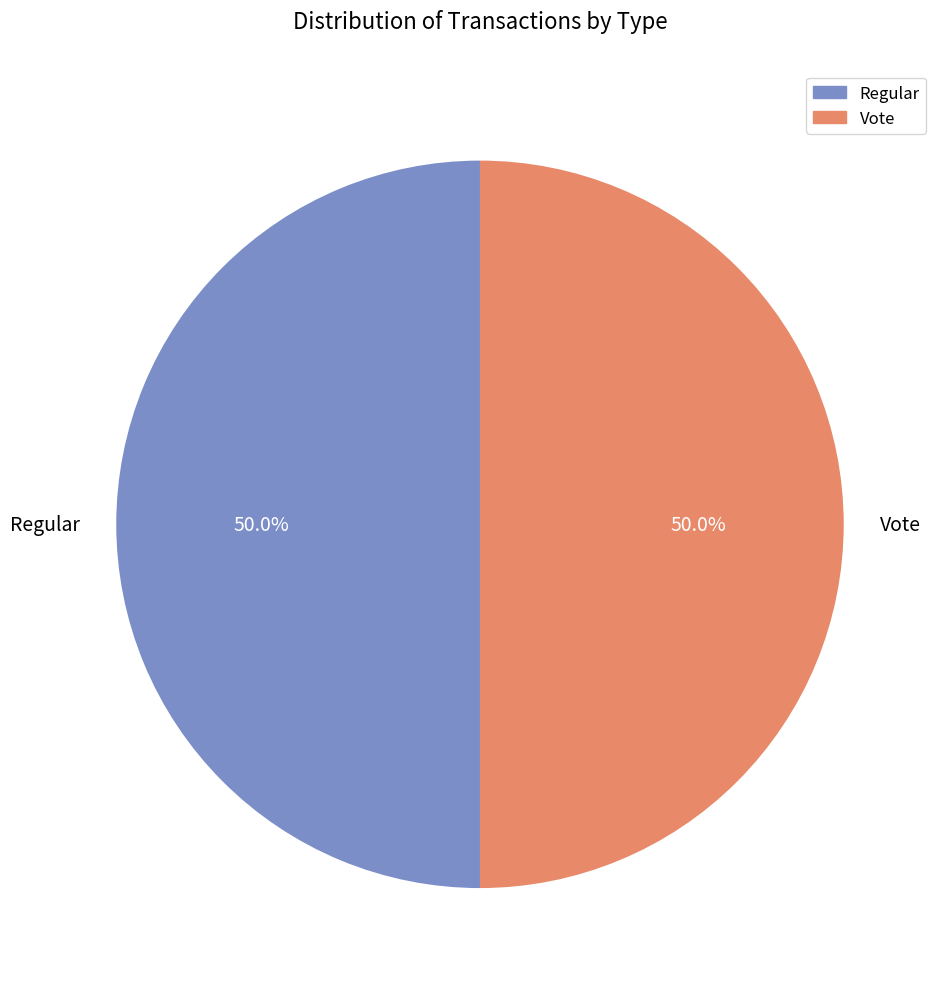

What percentage is the Vote slice, to the nearest percent?

50%